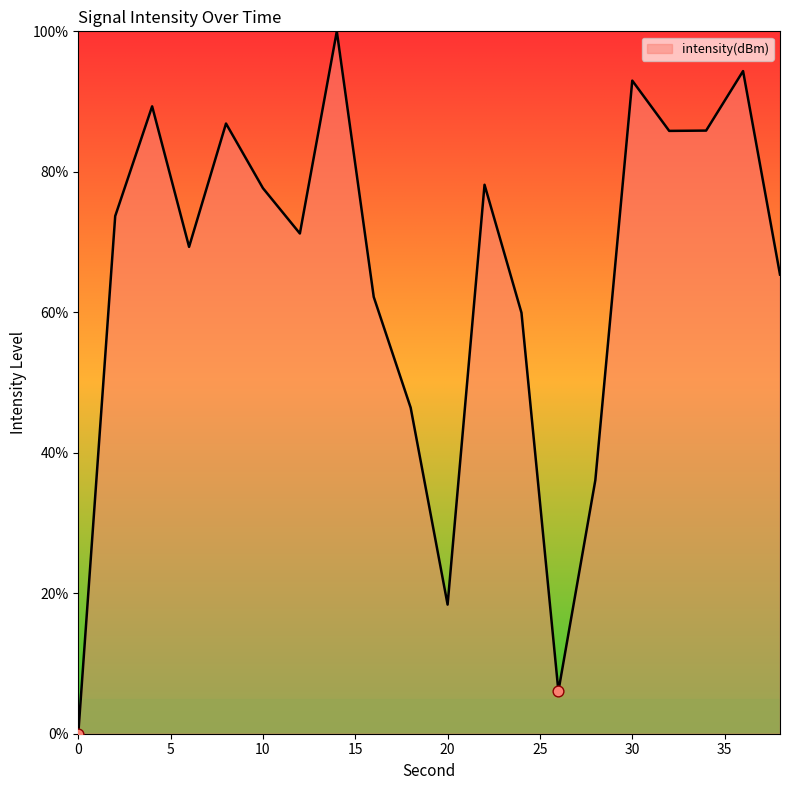

What is the difference between the maximum and minimum values?

100.0